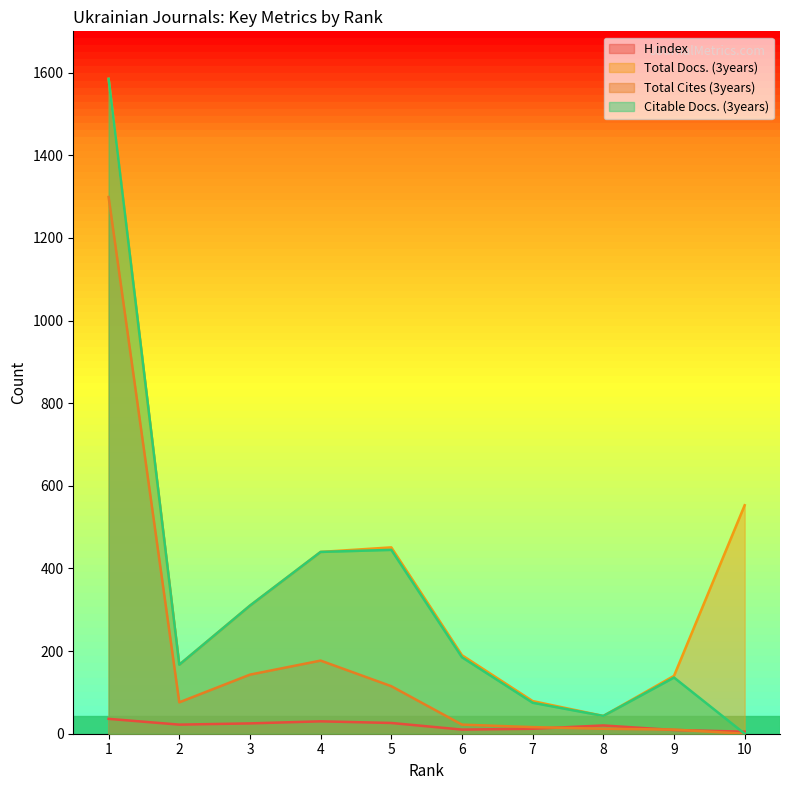

True or false: Total Cites (3years) has more than 1 points higher than both neighbors.

False